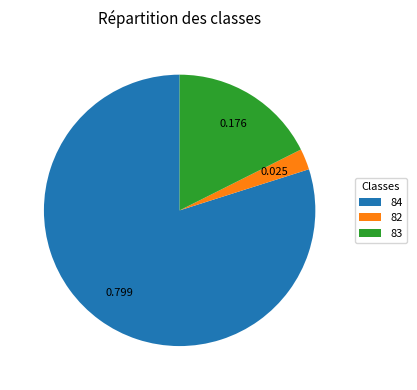

Which category has the smallest portion of the pie?

82